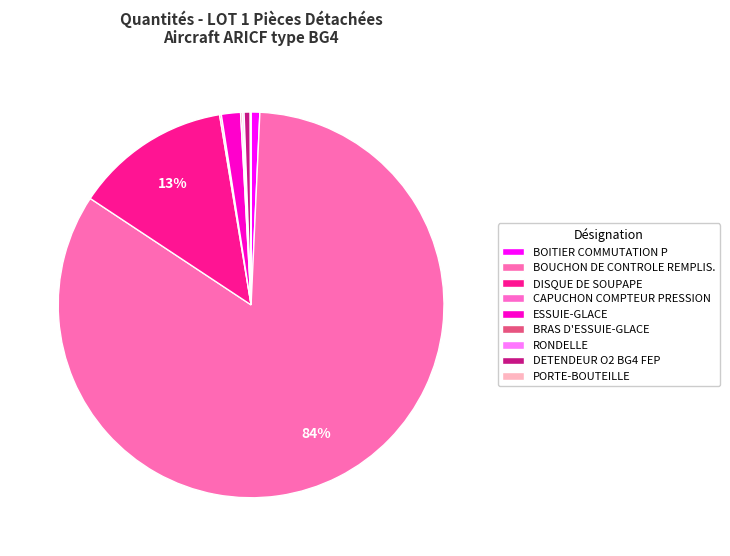

How many slices are in this pie chart?

9